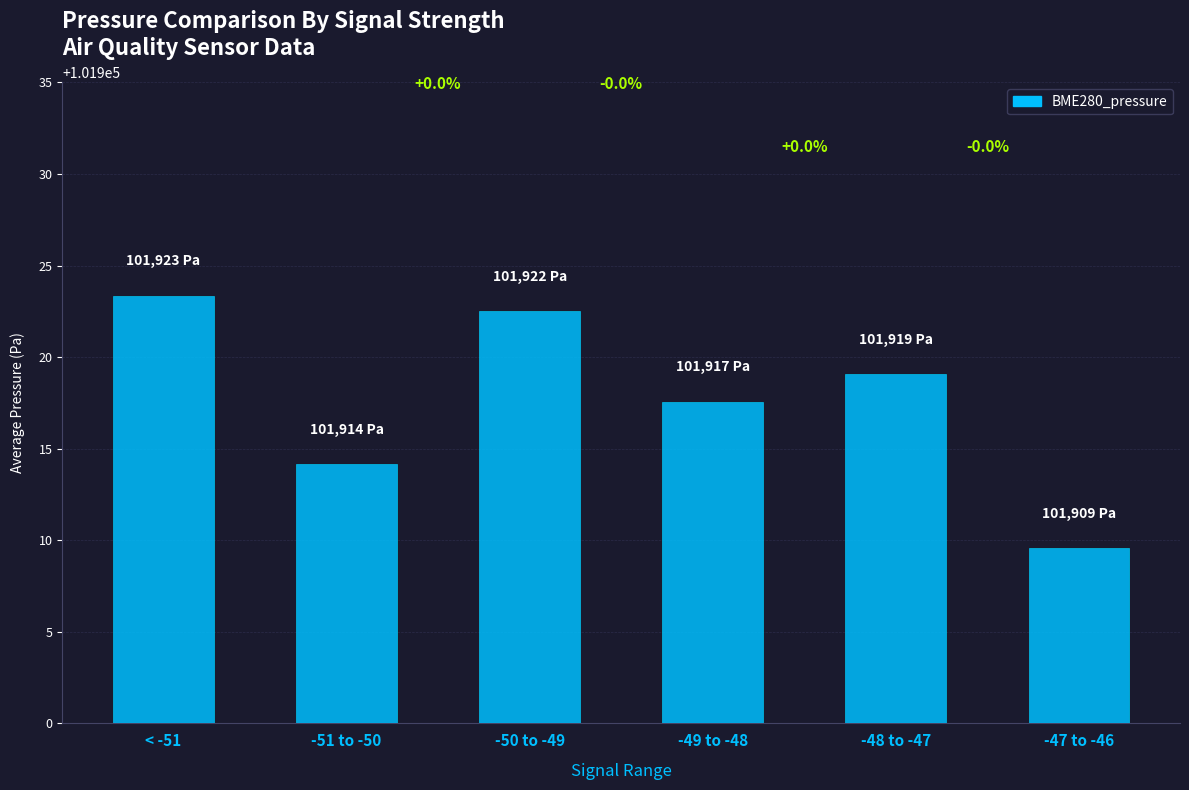

At which category does the chart reach its minimum across all series?

-47 to -46